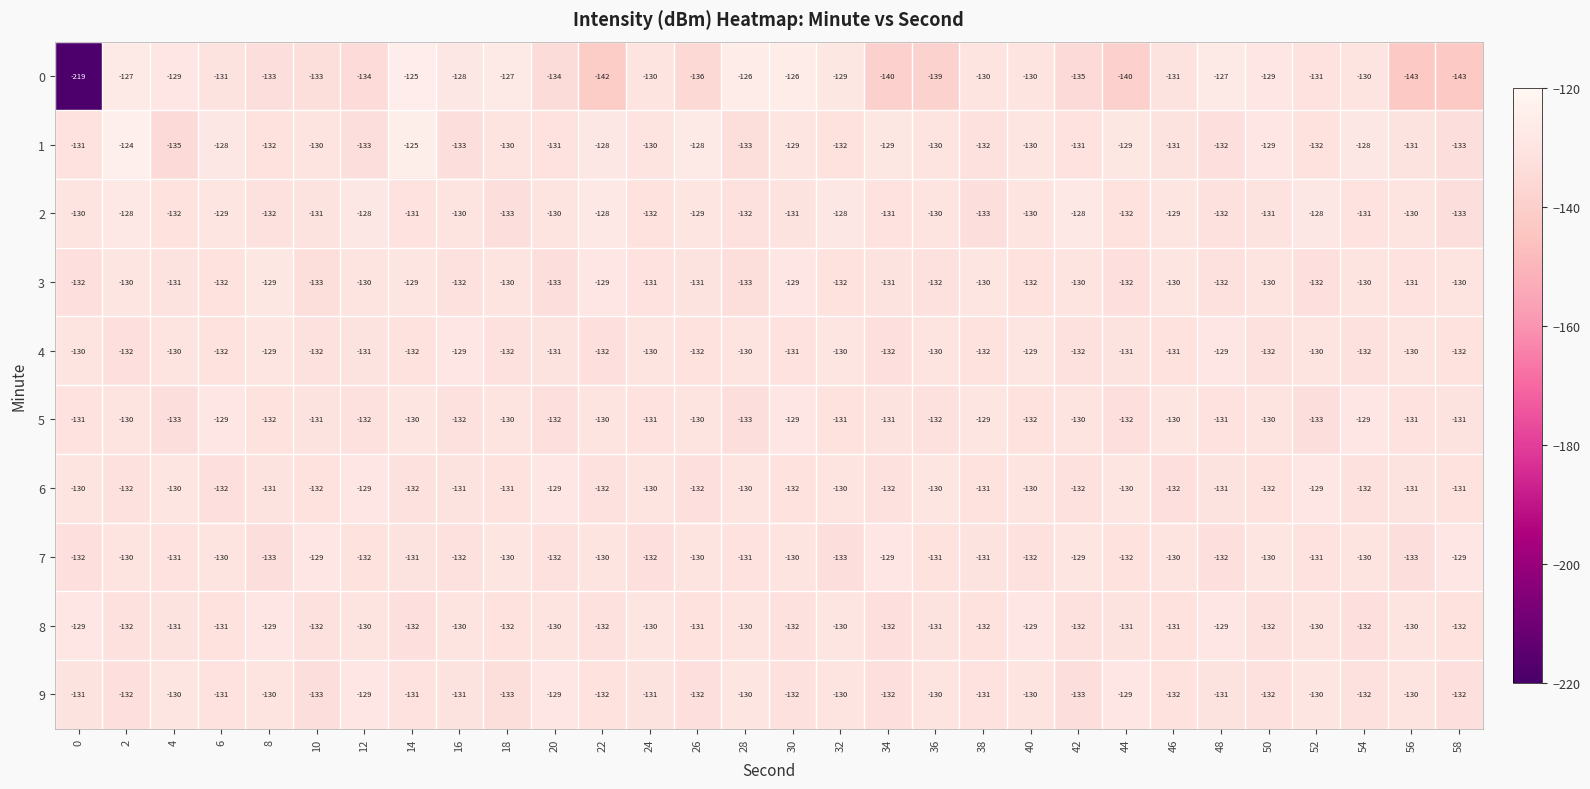

What is the difference between the maximum and minimum values in the 6 series?

3